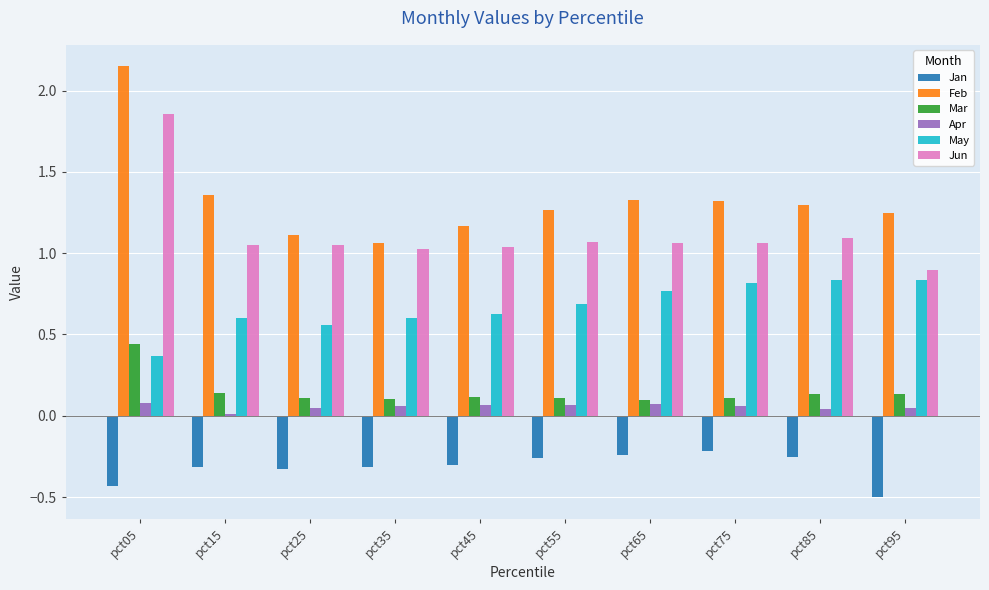

How many groups of bars are there?

10